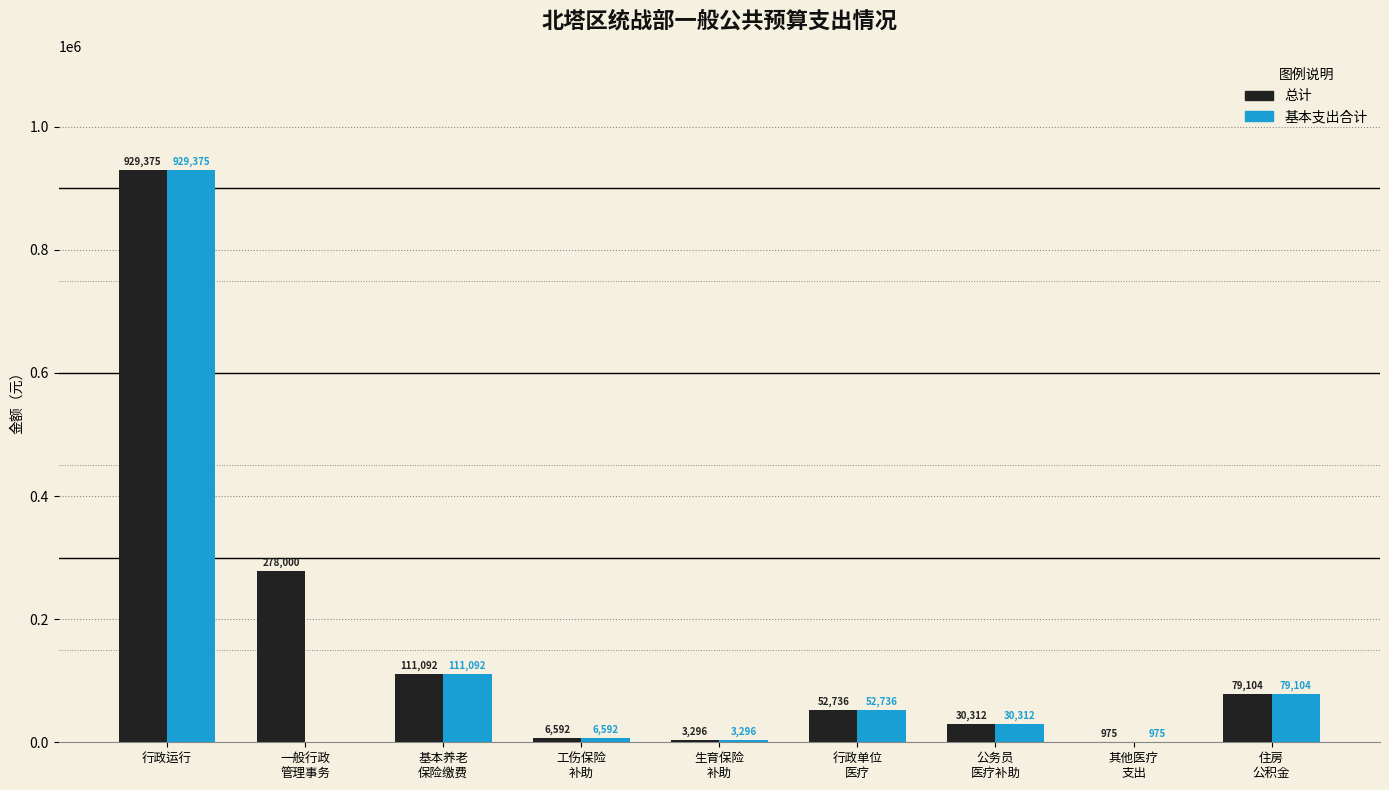

What are all the series names shown in the legend?

总计, 基本支出合计